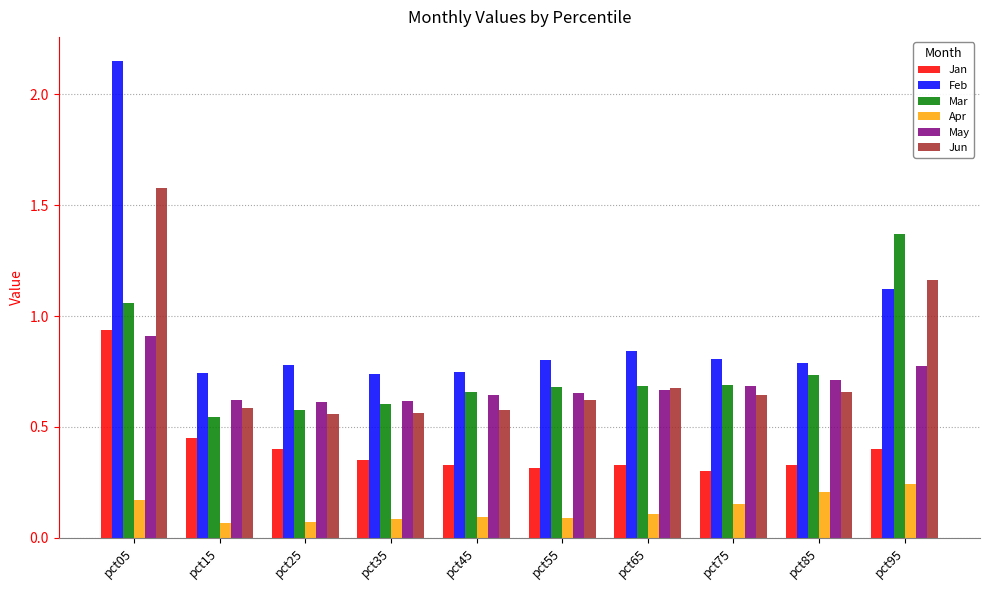

The value of Feb at pct65 is 0.2. True or false?

False